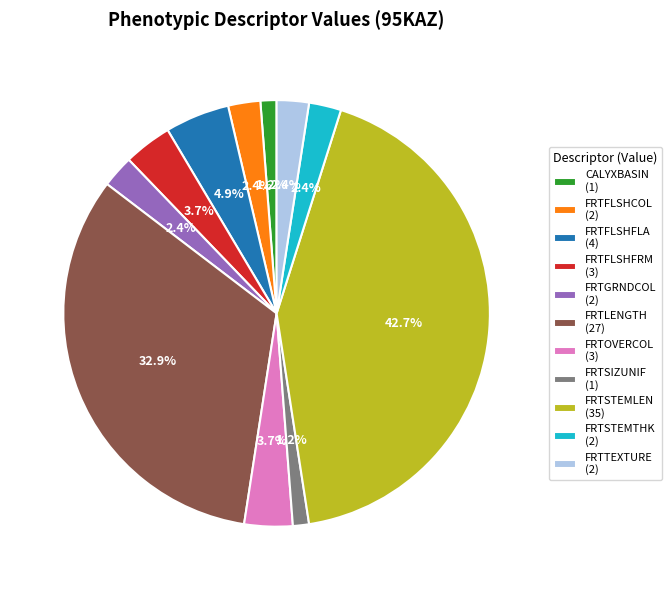

How many segments does this pie chart have?

11